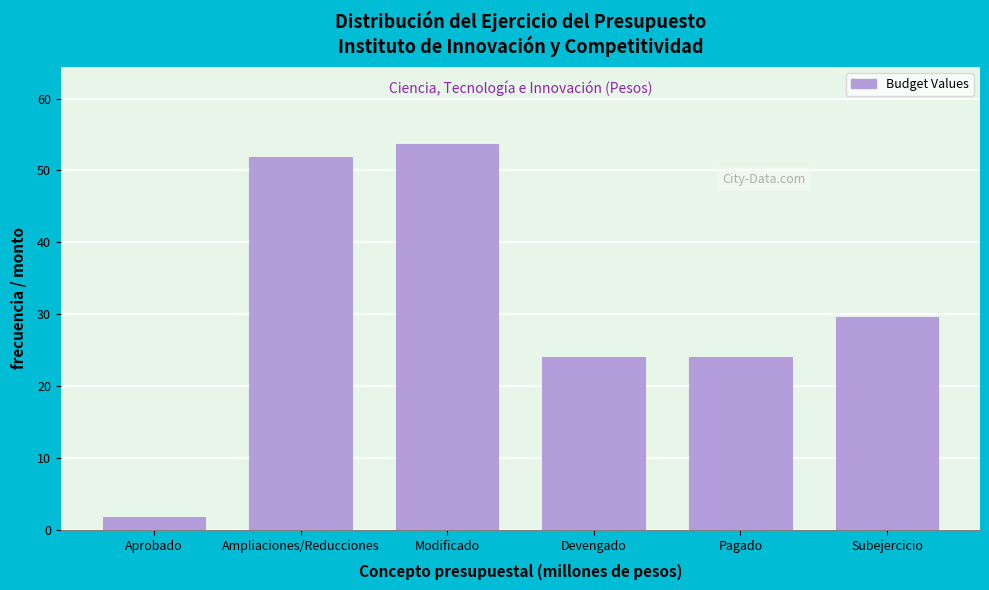

Reading left to right, extract all data points from this chart.

1.9	51.8	53.7	24.1	24.1	29.6